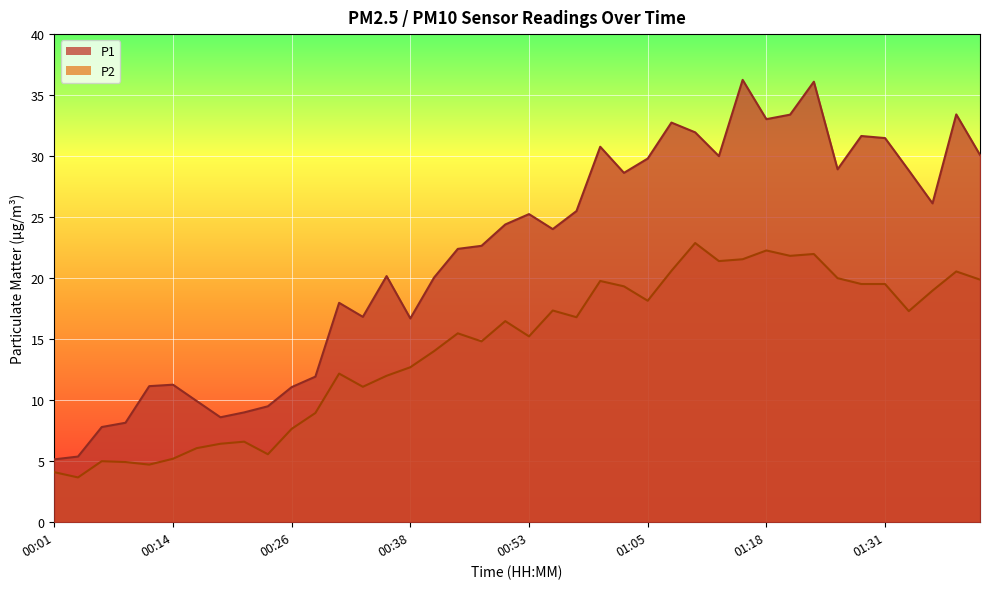

Reading left to right, extract all data points from this chart.

P1: 5.2	5.4	7.8	8.2	11.2	11.3	9.9	8.6	9.0	9.5	11.1	11.9	18.0	16.8	20.2	16.7	20.1	22.4	22.6	24.4	25.2	24.0	25.5	30.8	28.6	29.8	32.8	31.9	30.0	36.2	33.0	33.4	36.1	28.9	31.6	31.5	28.8	26.1	33.4	30.1
P2: 4.1	3.7	5.0	4.9	4.7	5.2	6.1	6.4	6.6	5.6	7.7	8.9	12.2	11.1	12.0	12.7	14.0	15.5	14.8	16.5	15.2	17.4	16.8	19.8	19.3	18.1	20.6	22.9	21.4	21.6	22.3	21.8	22.0	20.0	19.5	19.5	17.3	19.0	20.6	19.9